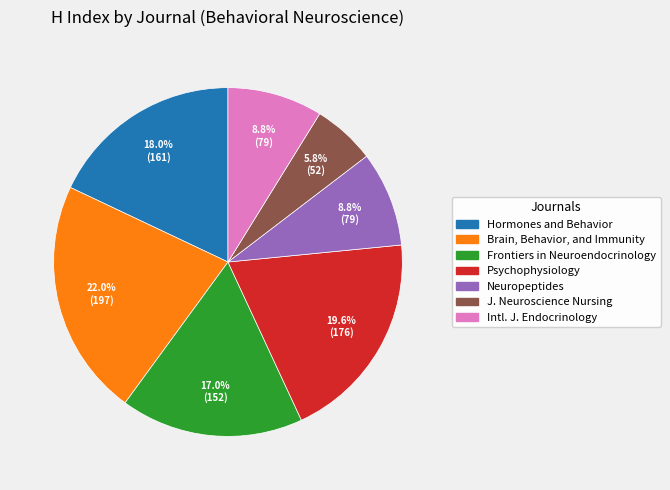

Is there any slice that represents more than half of the pie?

No